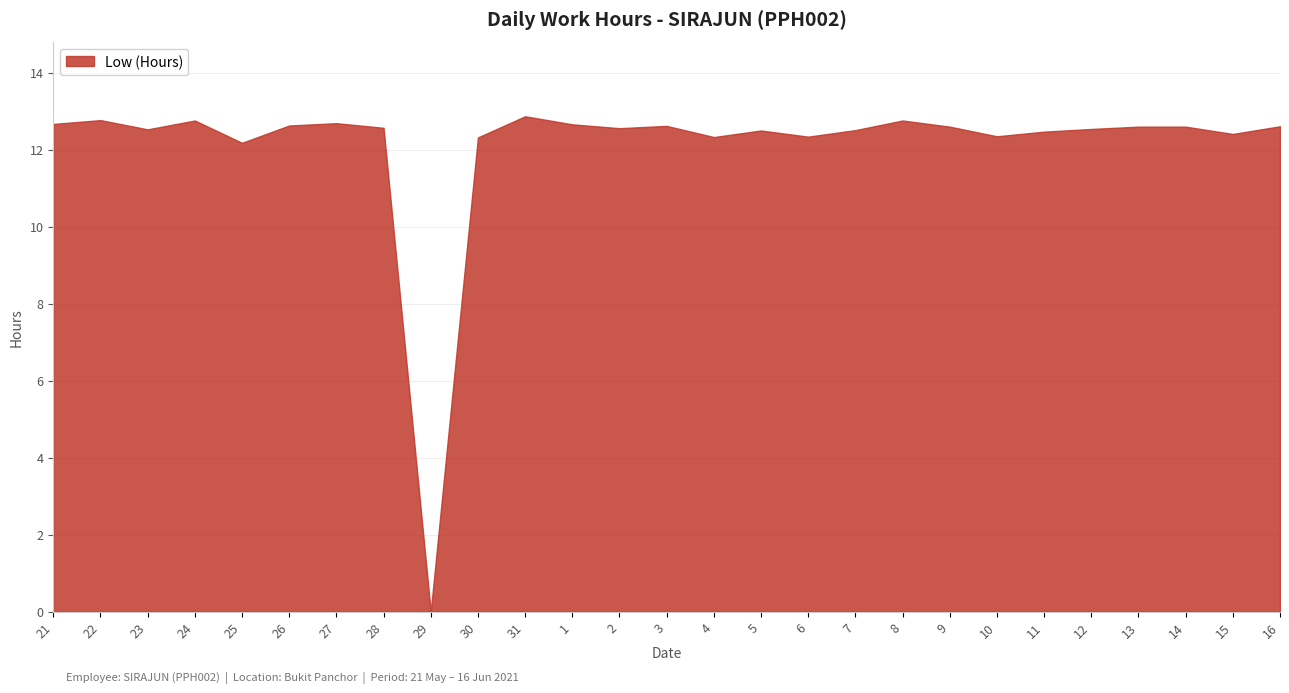

What is the maximum value shown in the chart?

12.9